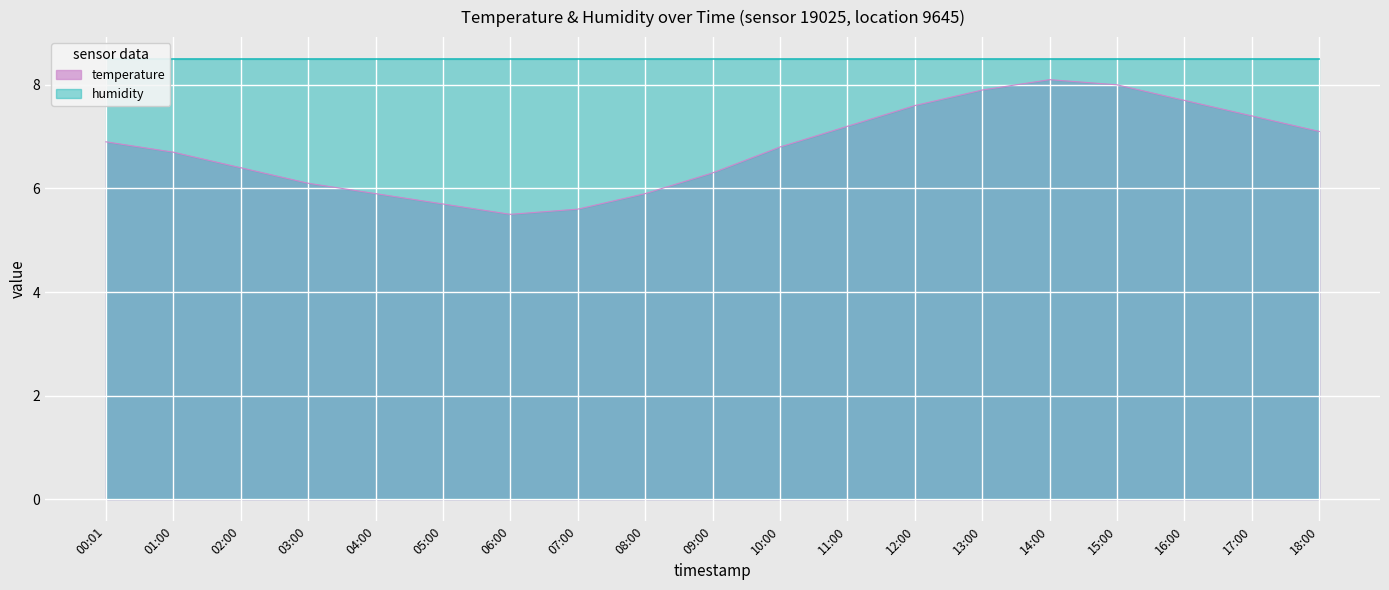

The value of temperature at 11:00 is 7.2. True or false?

True